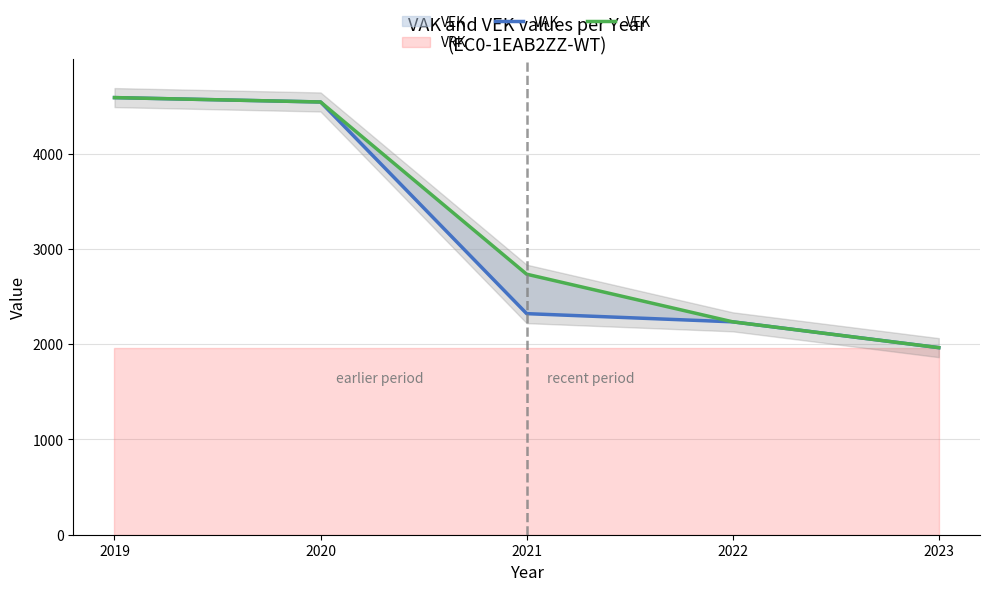

Rank the series by their maximum value, from lowest to highest.

VAK, VEK